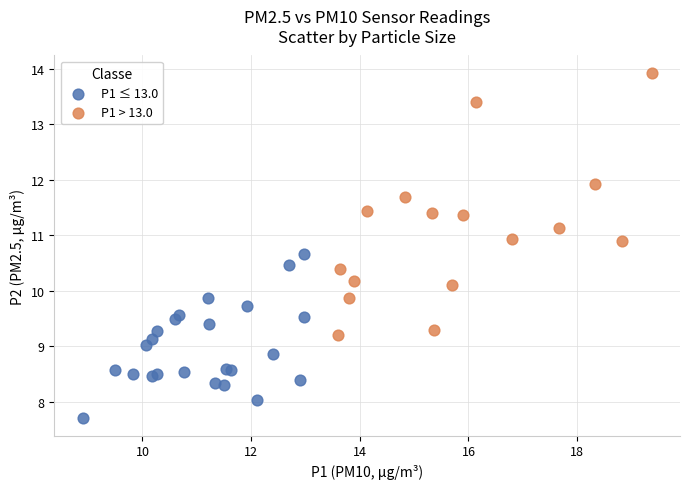

Which series reaches the minimum Y coordinate?

P1 ≤ 13.0